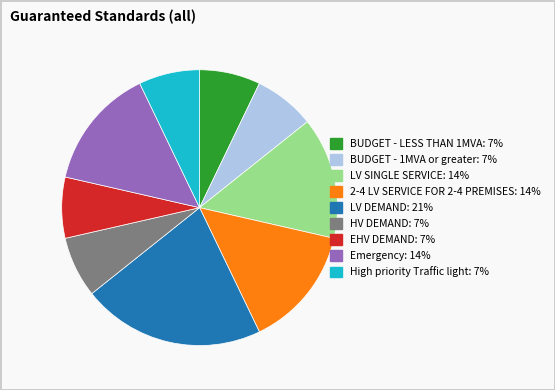

Is it true that LV SINGLE SERVICE is 14% of the pie?

True